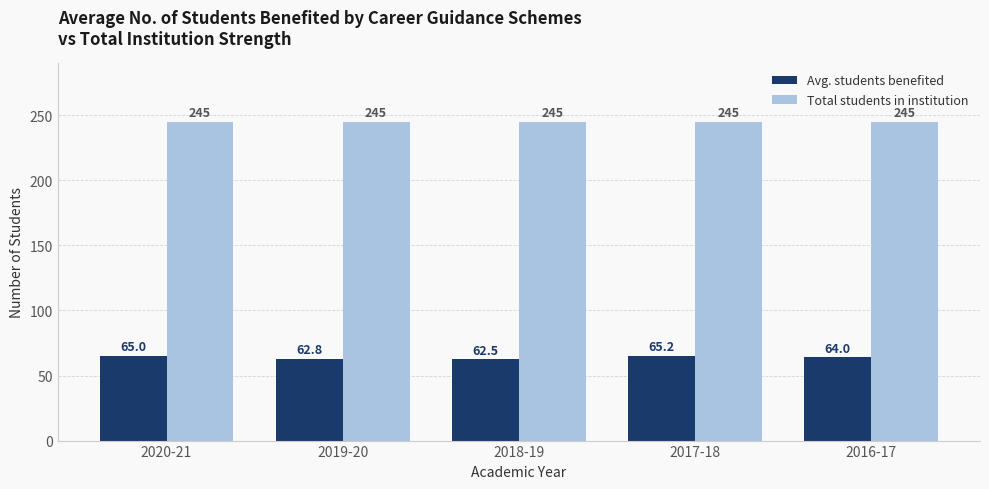

What is the sum of the Total students in institution values at 2019-20 and 2020-21?

490.0